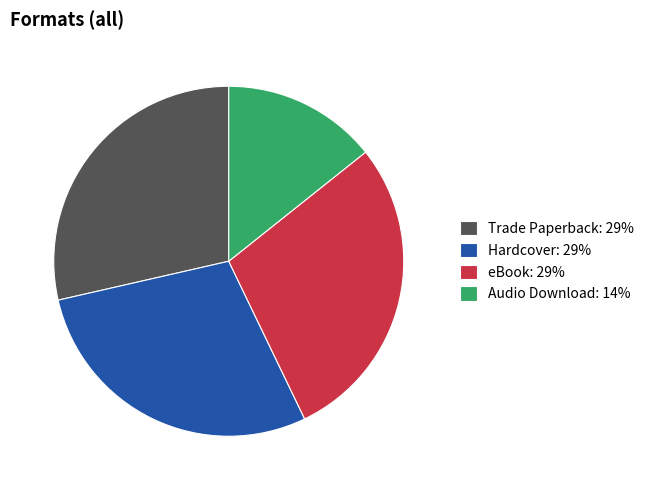

Is the sum of Trade Paperback and Hardcover greater than half?

Yes